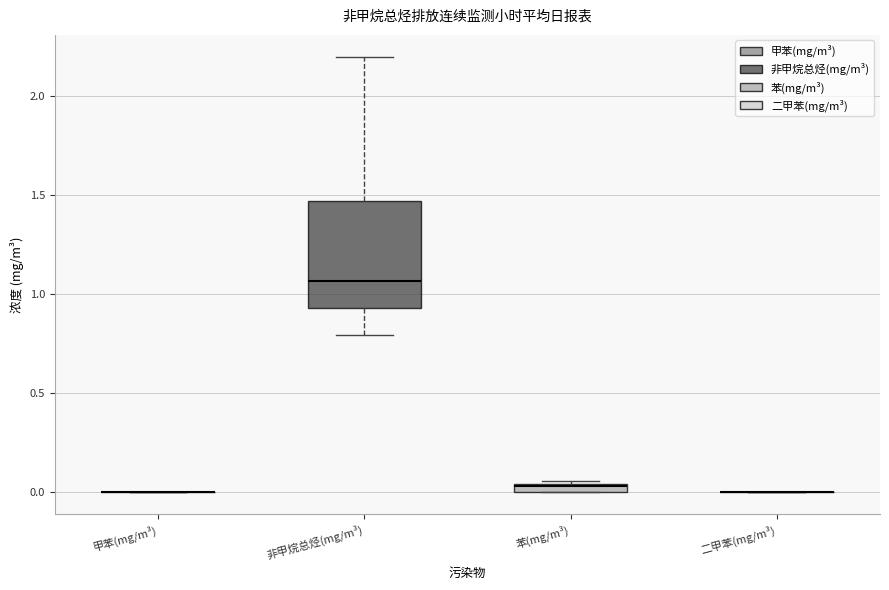

Which box is the tallest, from its lower edge to its upper edge?

非甲烷总烃(mg/m³)